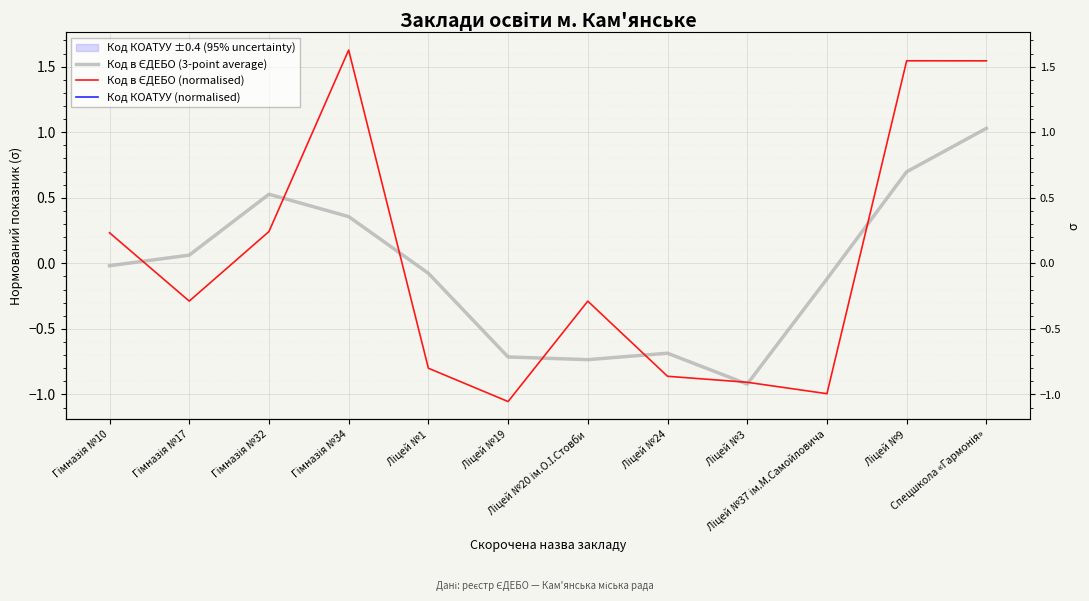

At how many categories does at least one series exceed 1?

3